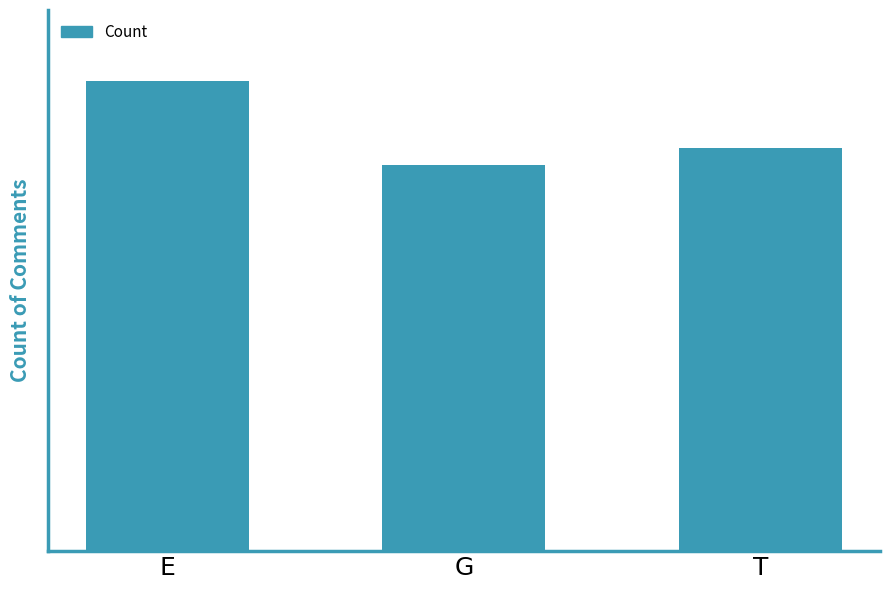

At which label does the data first exceed 24?

E